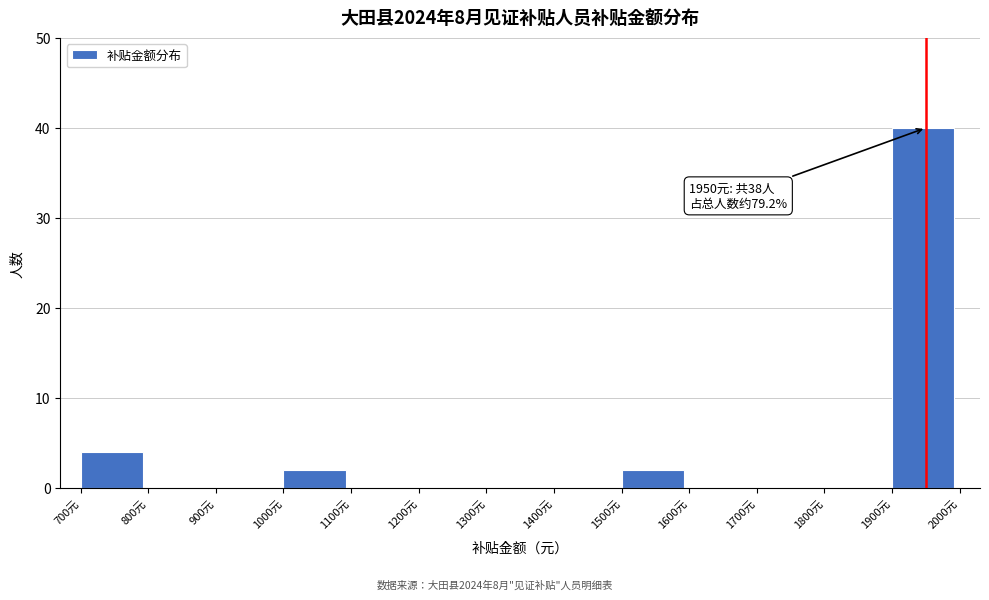

Which range on the x-axis has the tallest bar?

1900 to 2000